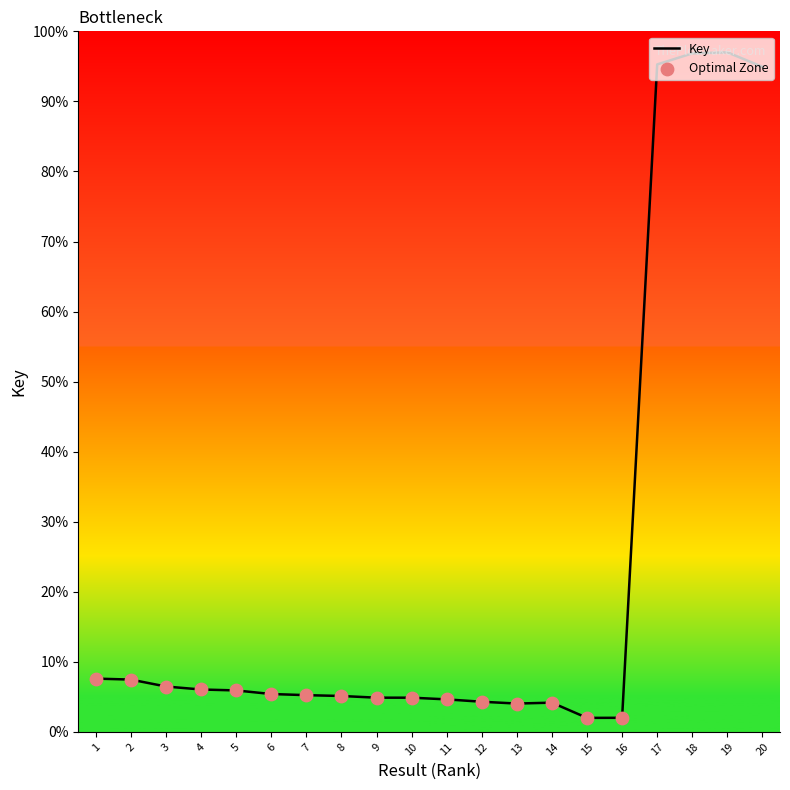

What is the change in value from 2 to 20?

+87.5